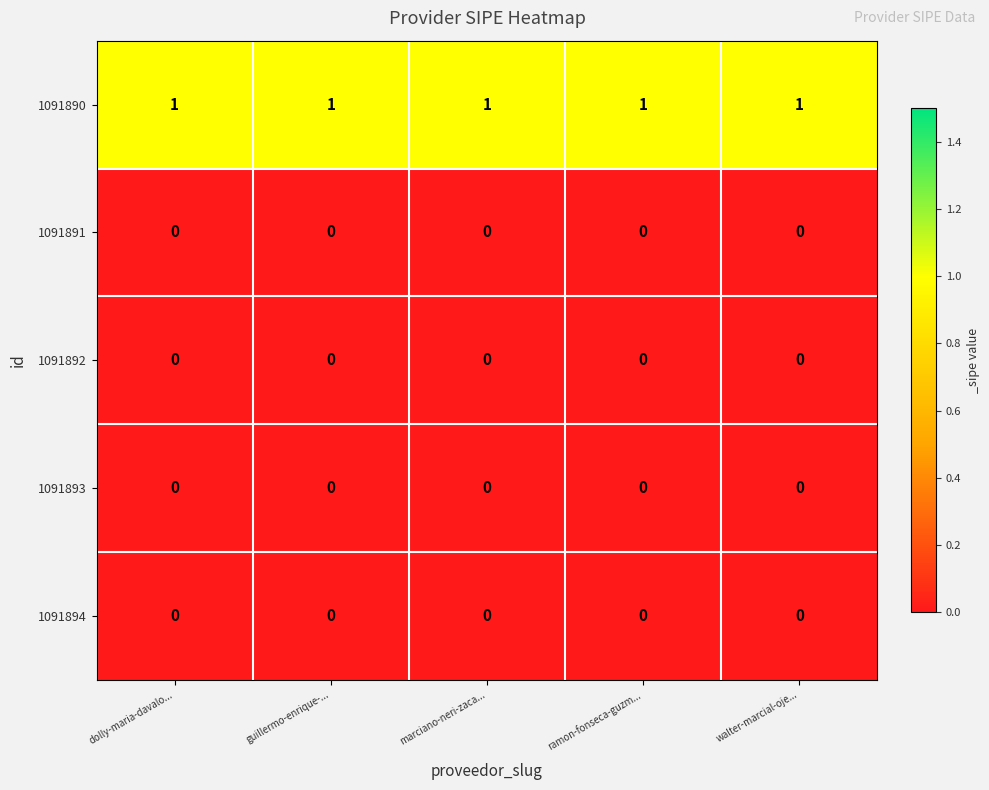

What is the sum of all 1091890 values?

5